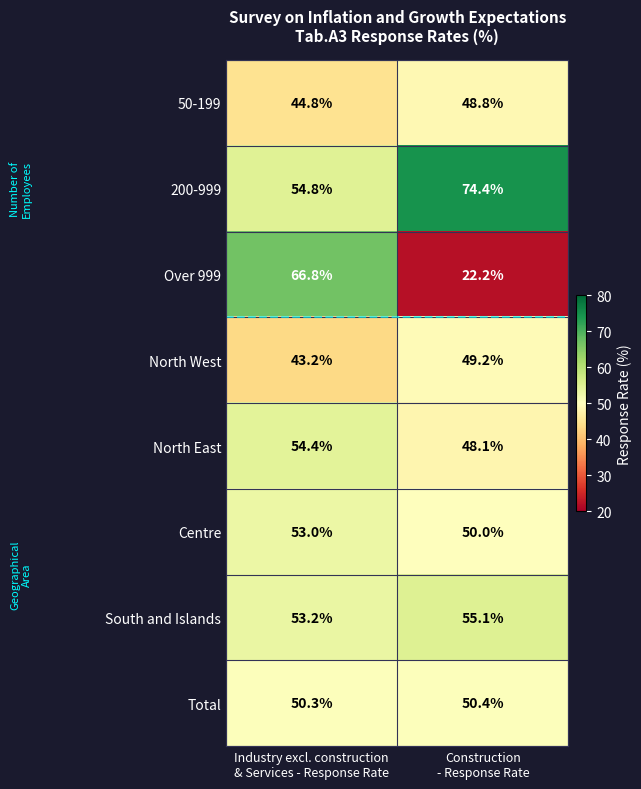

At Construction
- Response Rate, list the series in order from smallest to largest.

Over 999, North East, 50-199, North West, Centre, Total, South and Islands, 200-999